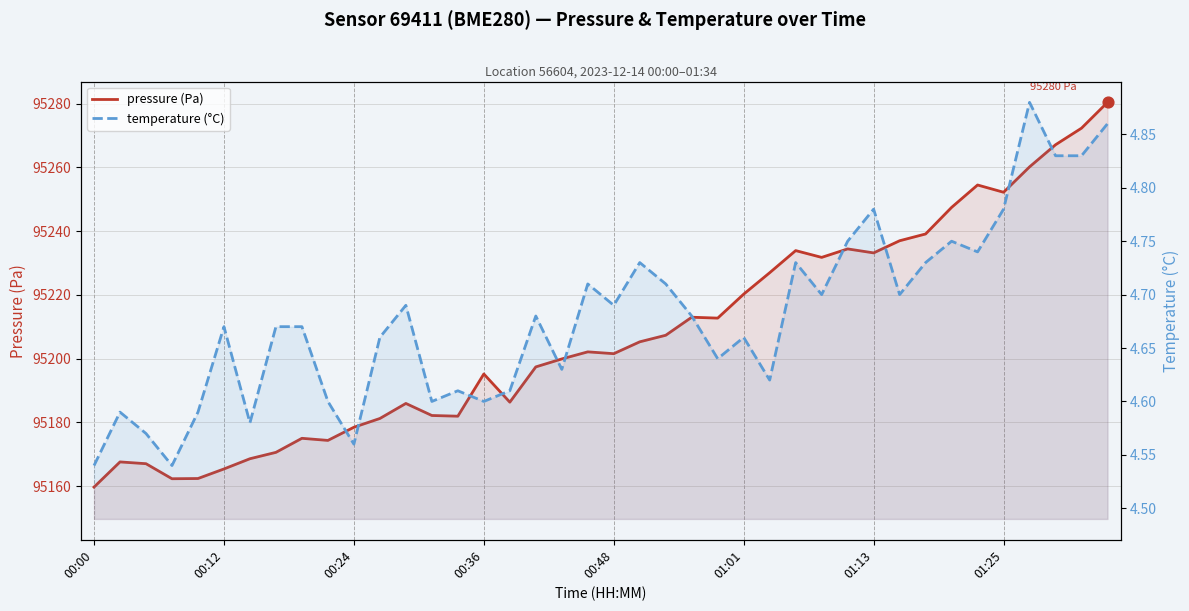

Which series has the largest total across all categories?

pressure (Pa)